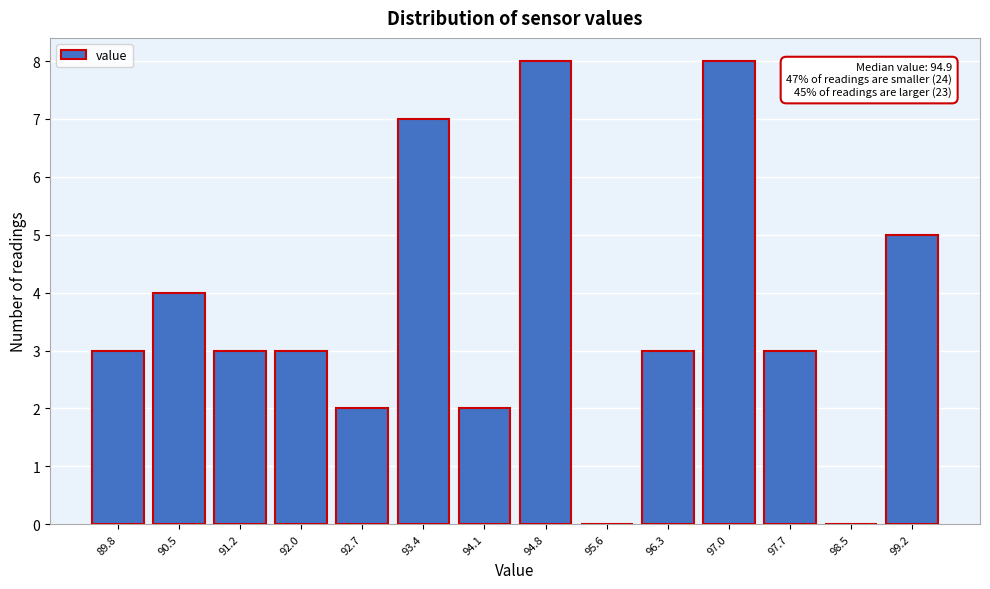

Reading left to right, transcribe all the data shown in this chart.

89.8=3	90.5=4	91.2=3	92.0=3	92.7=2	93.4=7	94.1=2	94.8=8	95.6=0	96.3=3	97.0=8	97.7=3	98.5=0	99.2=5